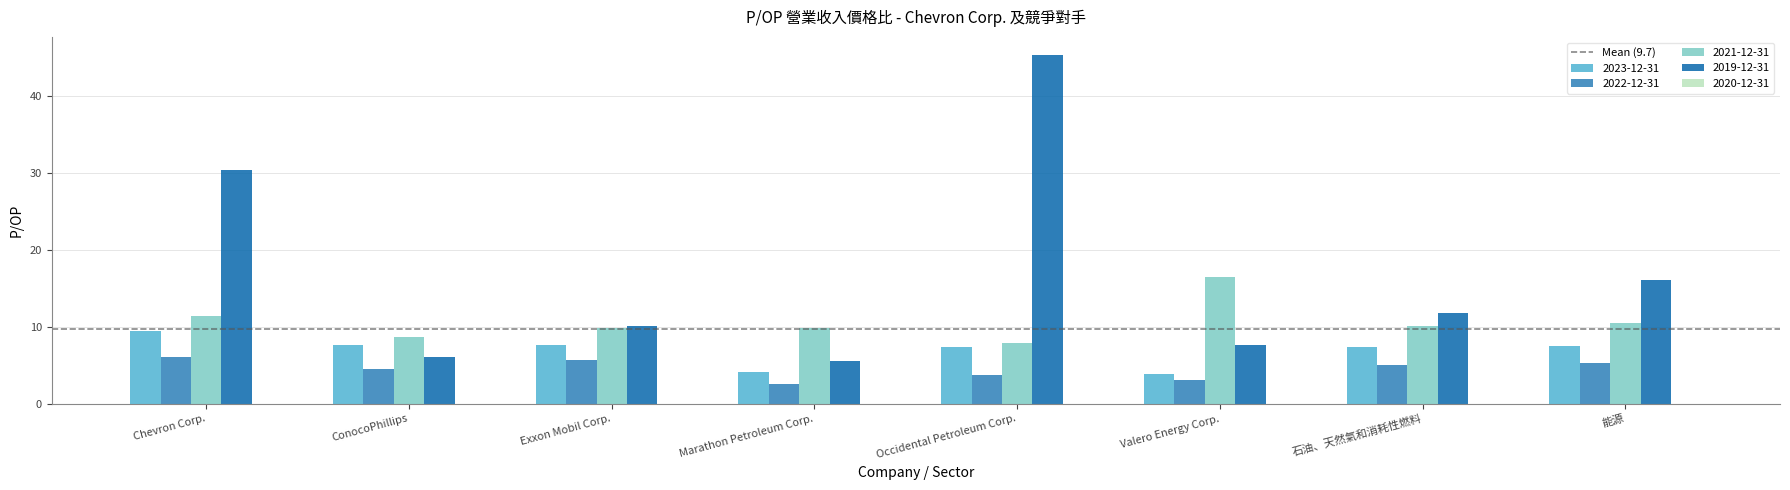

Which category has the highest value in the 2021-12-31 series?

Valero Energy Corp.